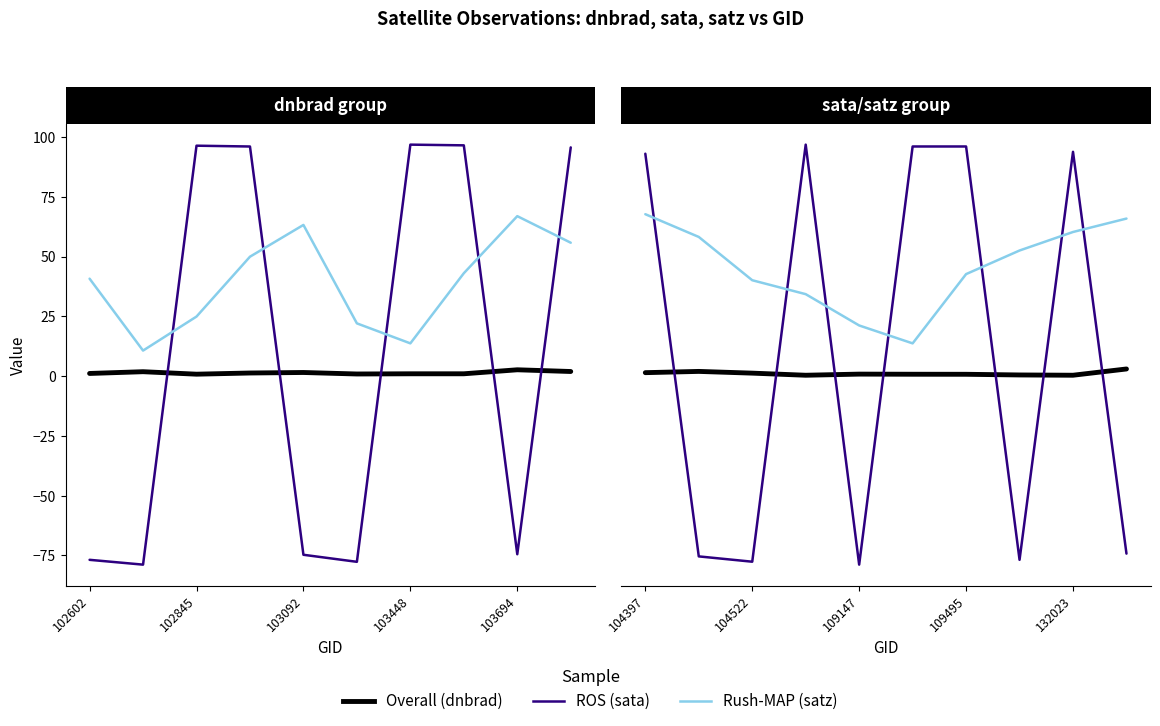

True or false: Overall and ROS cross at least once.

True